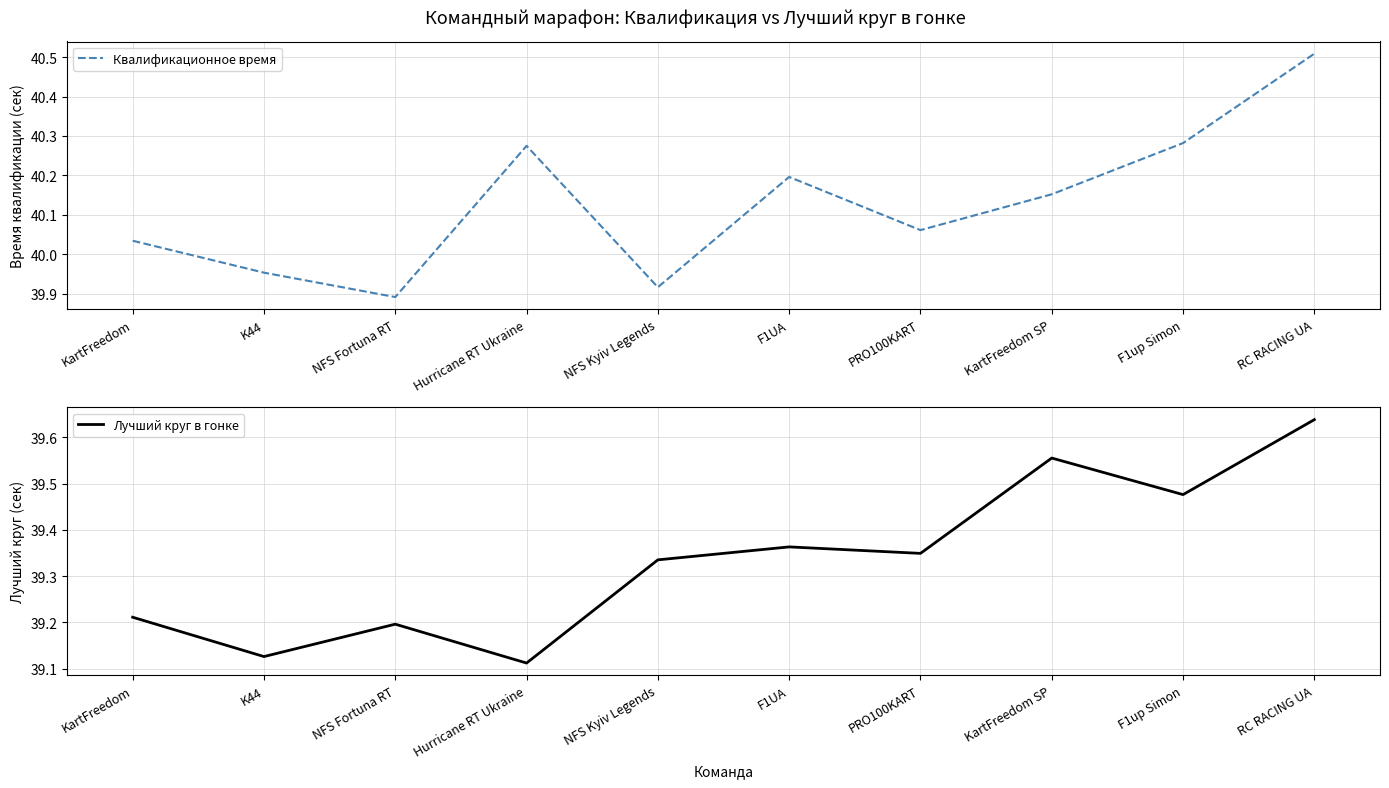

What is the difference between the highest and lowest values at KartFreedom SP?

0.6